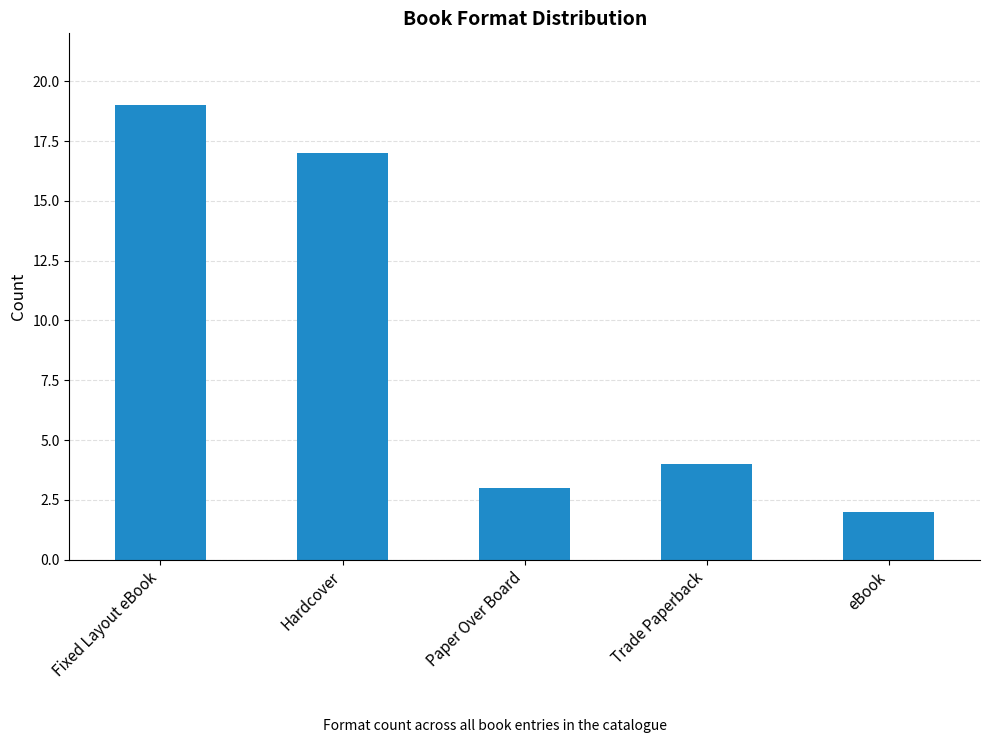

What is the greatest value displayed?

19